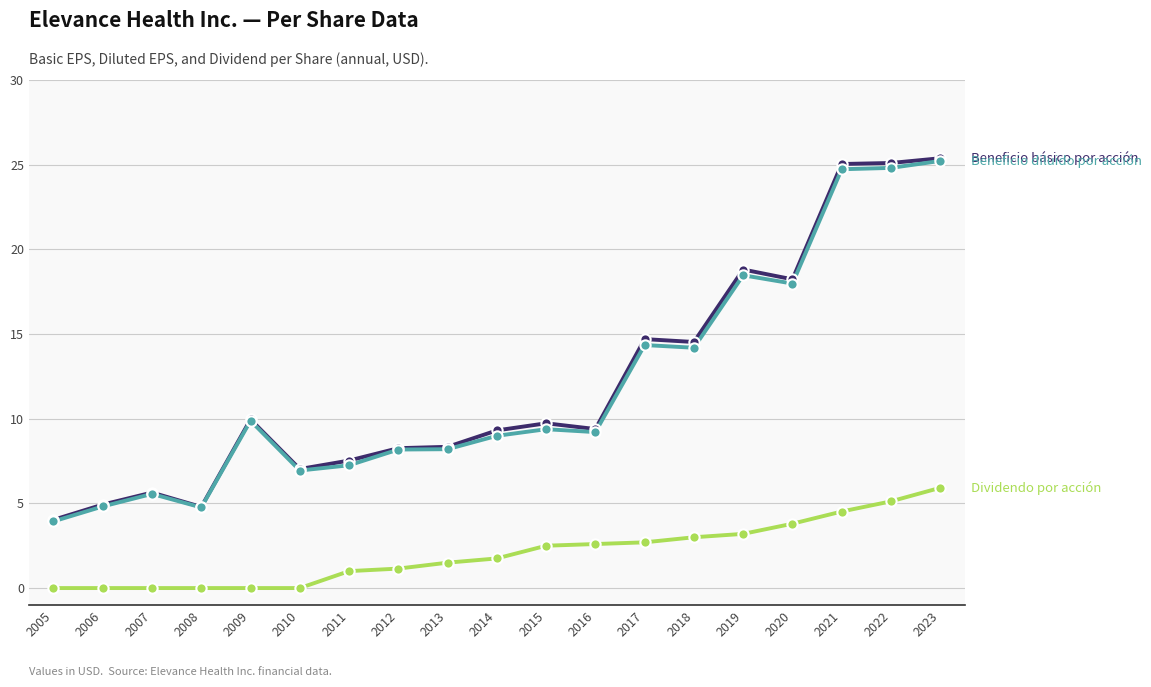

What is the total value across all series at 2009?

19.8